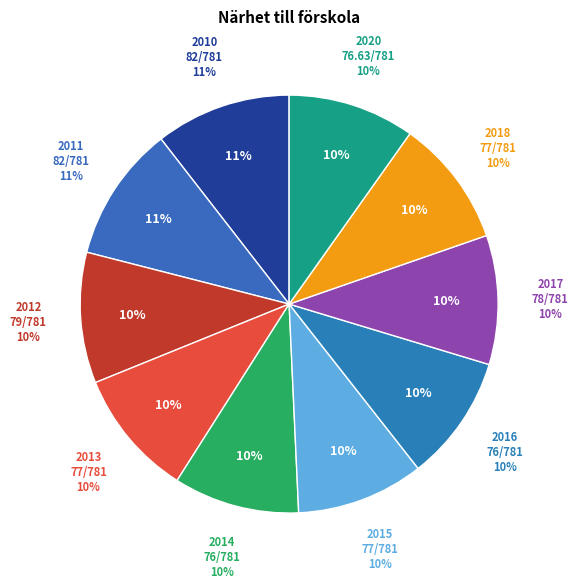

To the nearest percent, what is the average slice percentage?

10%